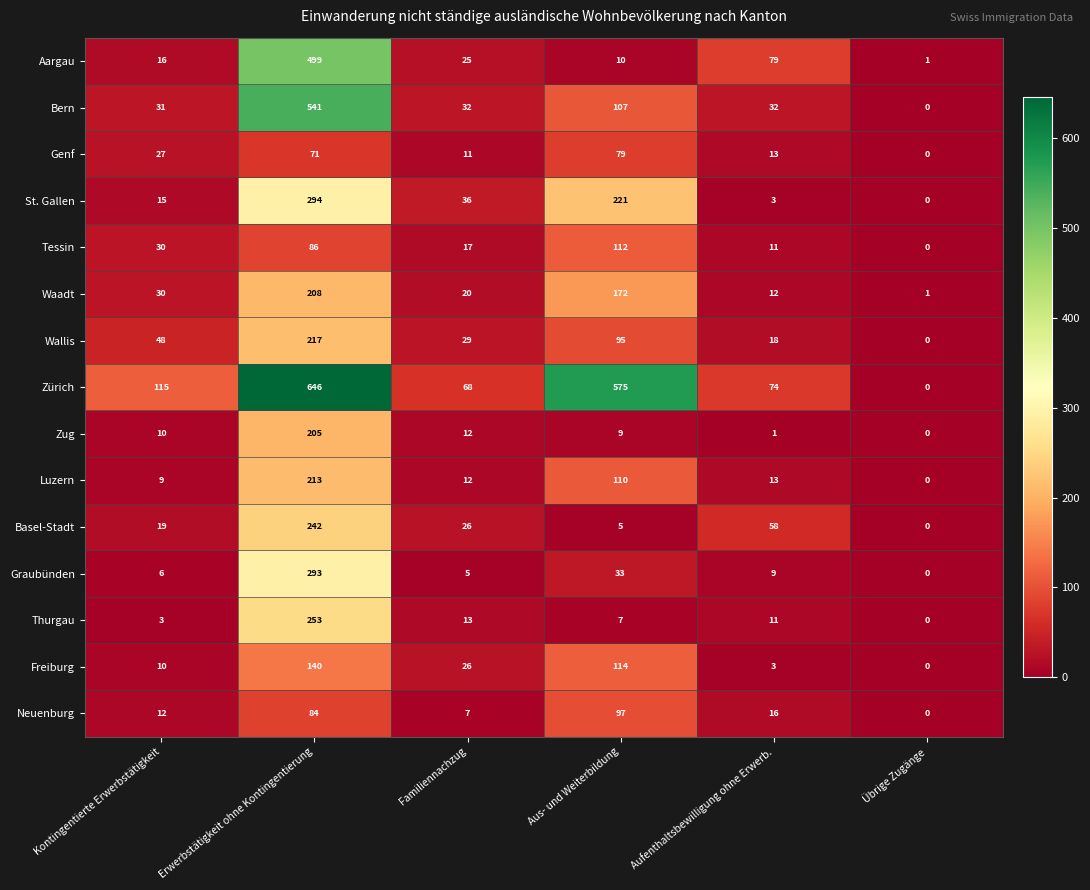

Rank the series by their maximum value, from highest to lowest.

Zürich, Bern, Aargau, St. Gallen, Graubünden, Thurgau, Basel-Stadt, Wallis, Luzern, Waadt, Zug, Freiburg, Tessin, Neuenburg, Genf